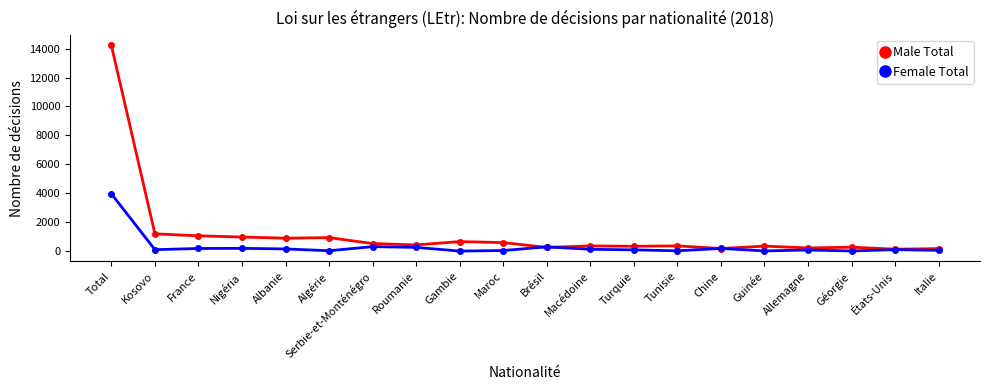

What is the total value across all series at Guinée?

352